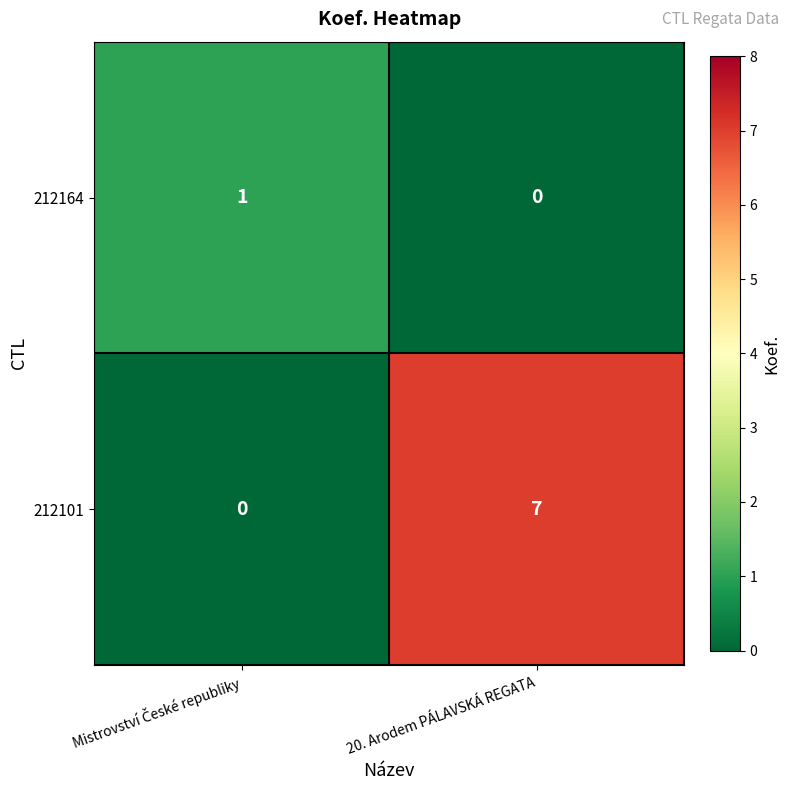

Count the number of categories in the chart.

2